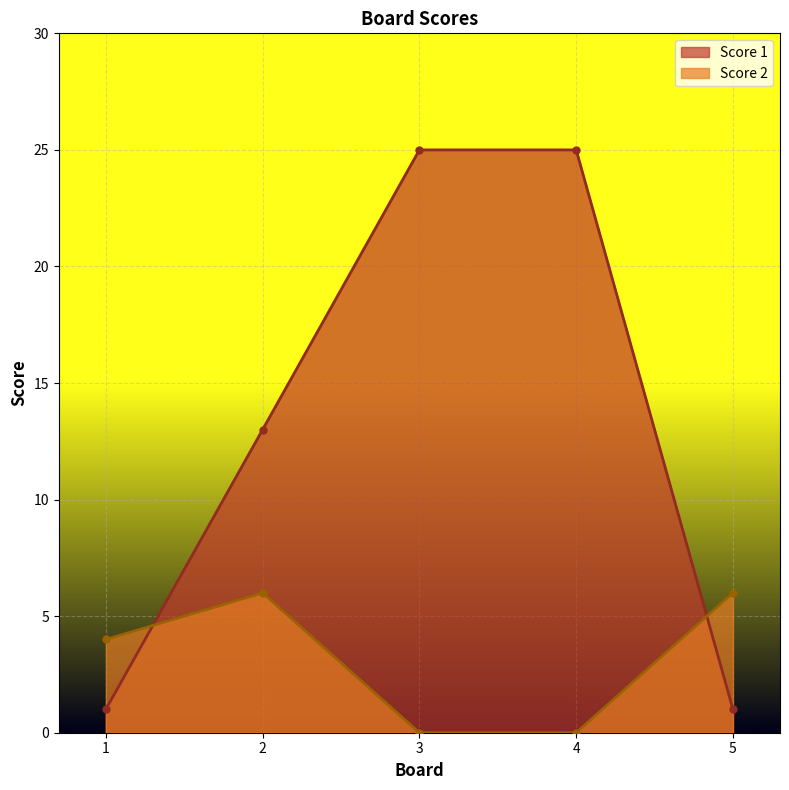

How many lines are shown in the chart?

2